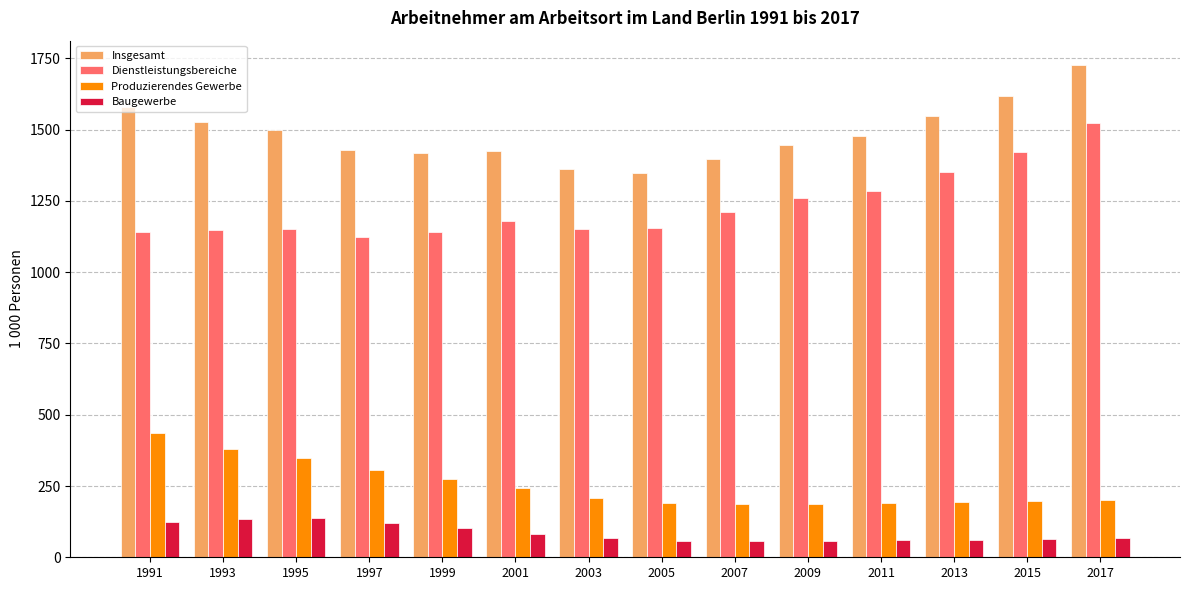

What is the sum of the Baugewerbe values at 2001 and 1995?

220.2